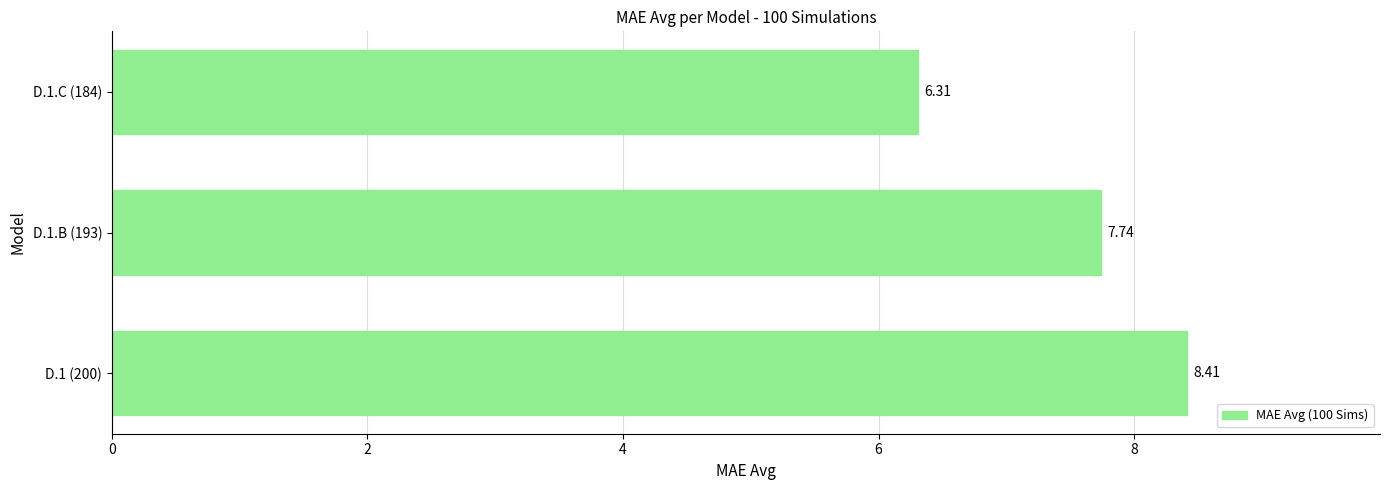

Approximately how many times larger is the value at D.1.B (193) compared to D.1.C (184)?

1.2